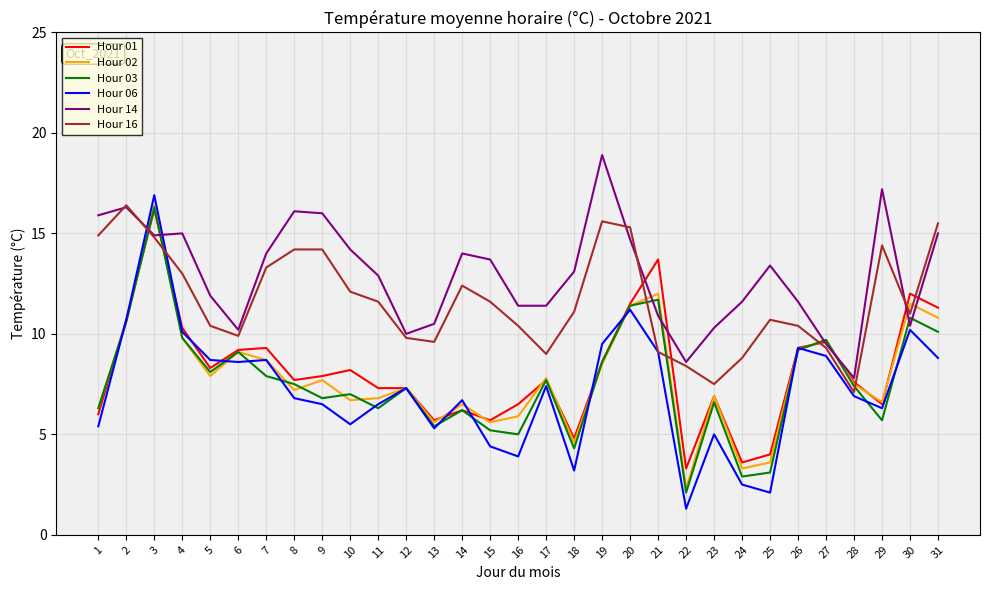

True or false: Hour 16 has more than 1 points higher than both neighbors.

True